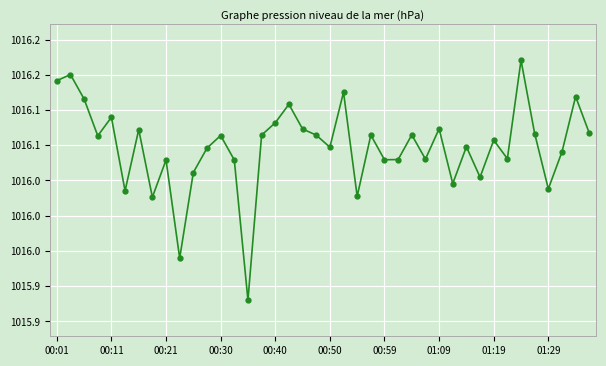

Does the chart have visible grid lines?

Yes